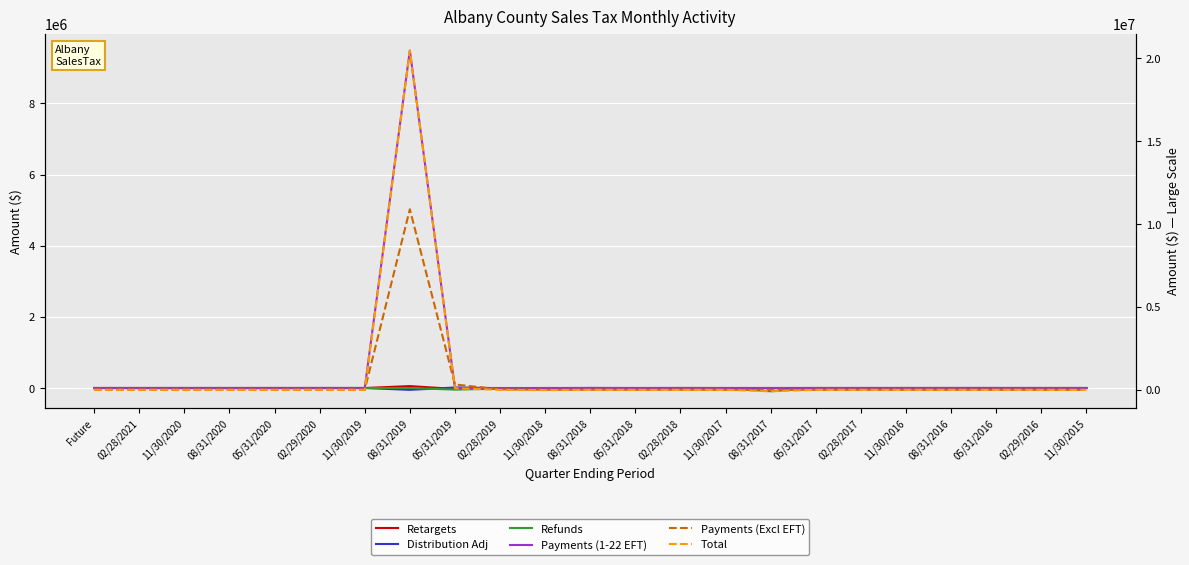

Reading left to right, list all the values displayed in this chart.

Retargets: Future=0.0	02/28/2021=0.0	11/30/2020=0.0	08/31/2020=0.0	05/31/2020=0.0	02/29/2020=-165.0	11/30/2019=-98.1	08/31/2019=53936.0	05/31/2019=-26562.5	02/28/2019=-3573.1	11/30/2018=199.0	08/31/2018=-6316.0	05/31/2018=-1675.5	02/28/2018=210.1	11/30/2017=158.0	08/31/2017=204.1	05/31/2017=212.0	02/28/2017=211.9	11/30/2016=207.5	08/31/2016=458.4	05/31/2016=18.3	02/29/2016=0.0	11/30/2015=0.0
Distribution Adj: Future=0.0	02/28/2021=0.0	11/30/2020=0.0	08/31/2020=0.0	05/31/2020=0.0	02/29/2020=49.4	11/30/2019=0.0	08/31/2019=-52157.5	05/31/2019=14292.4	02/28/2019=-6355.0	11/30/2018=-11570.0	08/31/2018=-589.2	05/31/2018=220.9	02/28/2018=499.5	11/30/2017=-1470.3	08/31/2017=-1878.1	05/31/2017=-43.7	02/28/2017=-56.8	11/30/2016=-156.4	08/31/2016=-254.0	05/31/2016=199.9	02/29/2016=-174.7	11/30/2015=-6.6
Refunds: Future=0.0	02/28/2021=0.0	11/30/2020=0.0	08/31/2020=0.0	05/31/2020=0.0	02/29/2020=-1.1	11/30/2019=0.0	08/31/2019=-283.8	05/31/2019=-44883.8	02/28/2019=-18286.3	11/30/2018=-7891.2	08/31/2018=-686.2	05/31/2018=-6481.9	02/28/2018=-6523.8	11/30/2017=-64.5	08/31/2017=-92170.2	05/31/2017=-2106.9	02/28/2017=-2357.0	11/30/2016=-0.1	08/31/2016=-17.9	05/31/2016=0.0	02/29/2016=0.0	11/30/2015=-49.8
Payments (1-22 EFT): Future=0.0	02/28/2021=0.0	11/30/2020=0.0	08/31/2020=0.0	05/31/2020=0.0	02/29/2020=0.0	11/30/2019=0.0	08/31/2019=9486667.8	05/31/2019=3767.3	02/28/2019=0.0	11/30/2018=0.0	08/31/2018=2989.9	05/31/2018=0.0	02/28/2018=0.0	11/30/2017=0.0	08/31/2017=0.0	05/31/2017=0.0	02/28/2017=0.0	11/30/2016=0.0	08/31/2016=0.0	05/31/2016=0.0	02/29/2016=0.0	11/30/2015=0.0
Payments (Excl EFT): Future=0.0	02/28/2021=0.0	11/30/2020=0.0	08/31/2020=0.0	05/31/2020=0.0	02/29/2020=3338.5	11/30/2019=0.0	08/31/2019=10887139.1	05/31/2019=319675.1	02/28/2019=25216.4	11/30/2018=3799.0	08/31/2018=5546.9	05/31/2018=3981.3	02/28/2018=4542.4	11/30/2017=1235.7	08/31/2017=1566.3	05/31/2017=1314.9	02/28/2017=3127.6	11/30/2016=1346.0	08/31/2016=1753.4	05/31/2016=1458.2	02/29/2016=1666.3	11/30/2015=4.7
Total: Future=0.0	02/28/2021=0.0	11/30/2020=0.0	08/31/2020=0.0	05/31/2020=0.0	02/29/2020=3206.4	11/30/2019=-87.3	08/31/2019=20460634.6	05/31/2019=92167.8	02/28/2019=-5118.9	11/30/2018=-18231.2	08/31/2018=937.3	05/31/2018=-3966.7	02/28/2018=-1330.0	11/30/2017=-1644.5	08/31/2017=-90297.9	05/31/2017=-624.1	02/28/2017=923.4	11/30/2016=1395.3	08/31/2016=1939.4	05/31/2016=1676.4	02/29/2016=1495.0	11/30/2015=-51.8